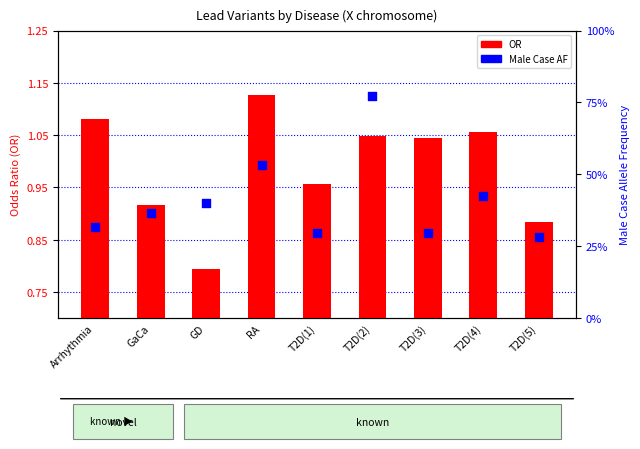

Which series has the widest spread of Y values?

Male Case AF